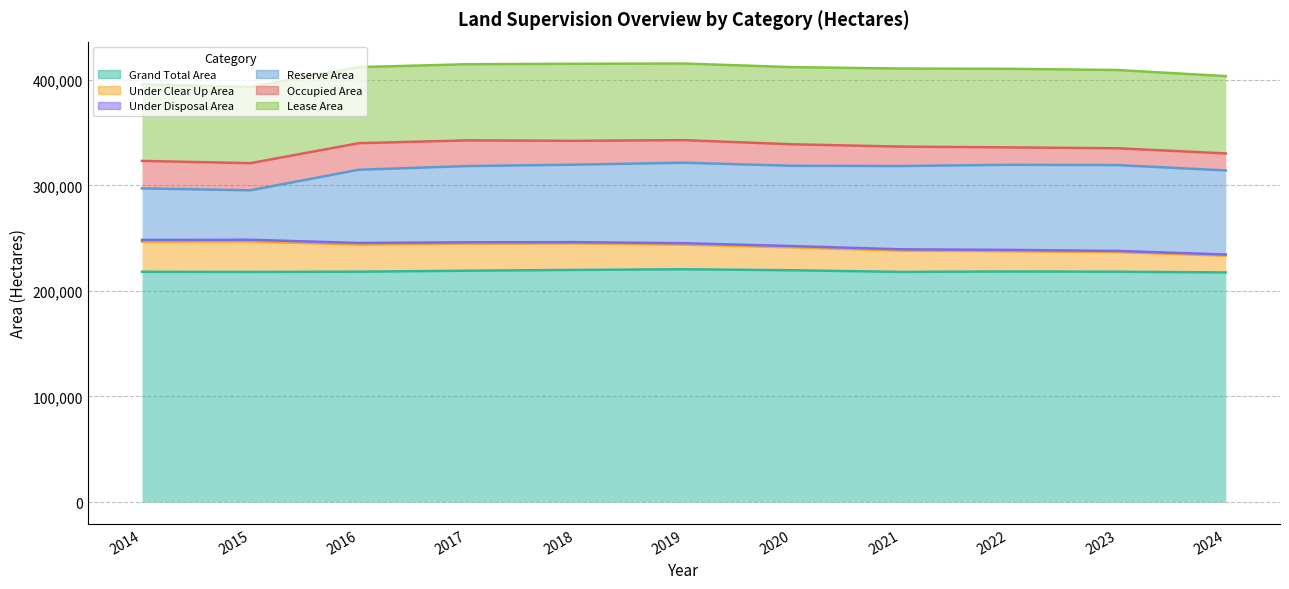

Between 2018 and 2019, which series saw the biggest shift?

Reserve Area